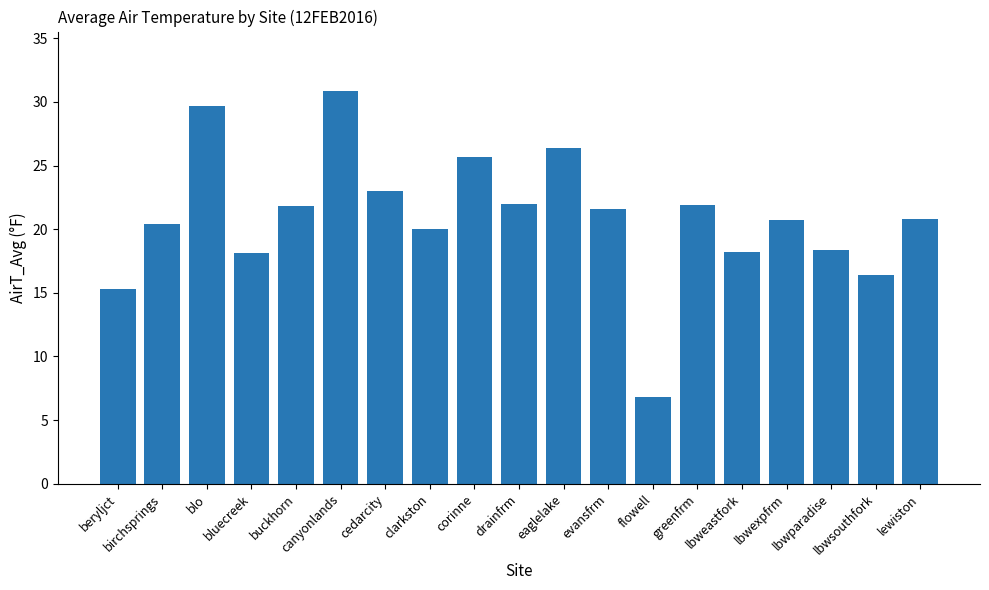

What is the sum of the values at lbweastfork and corinne?

43.9